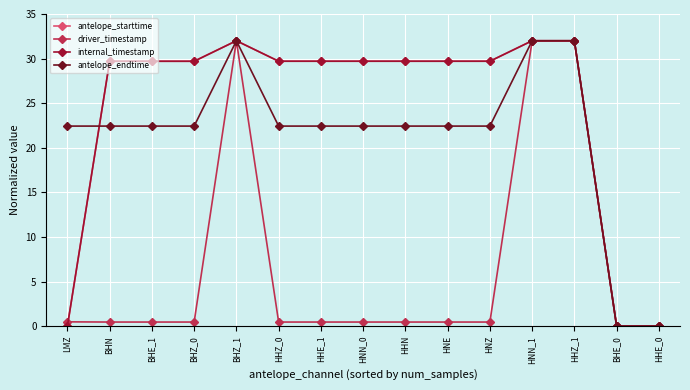

At which label does antelope_endtime first exceed 22?

LMZ